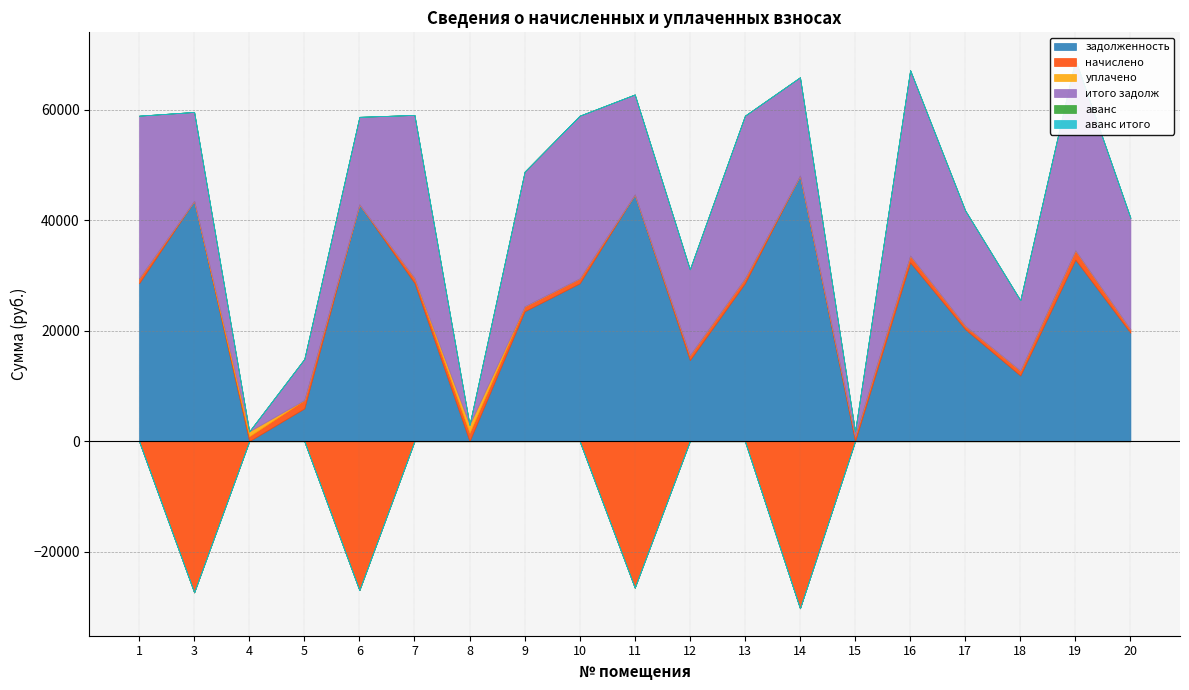

True or false: уплачено has more than 1 points higher than both neighbors.

True